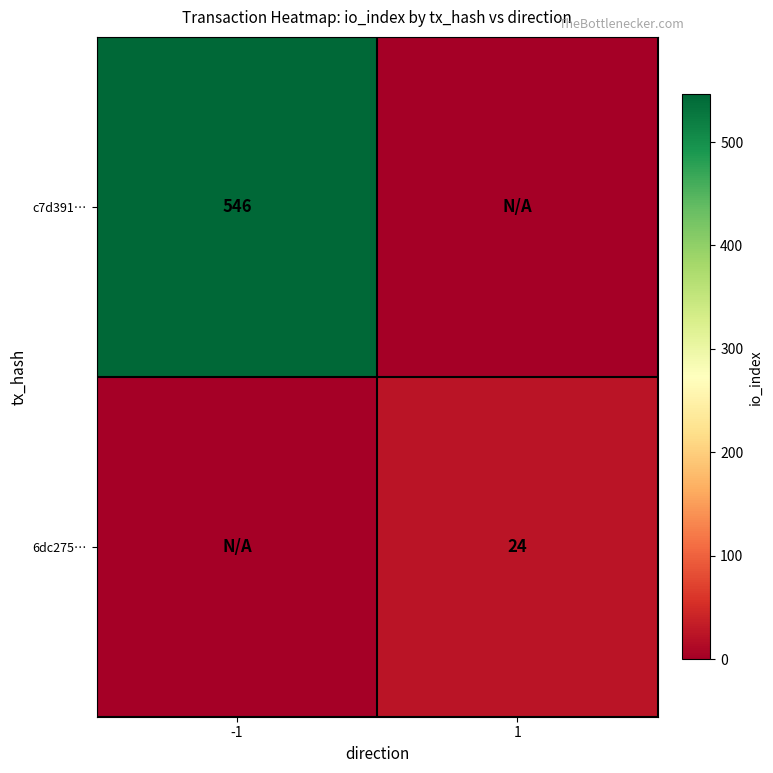

Is it true that 6dc275… equals 24 at 1?

True